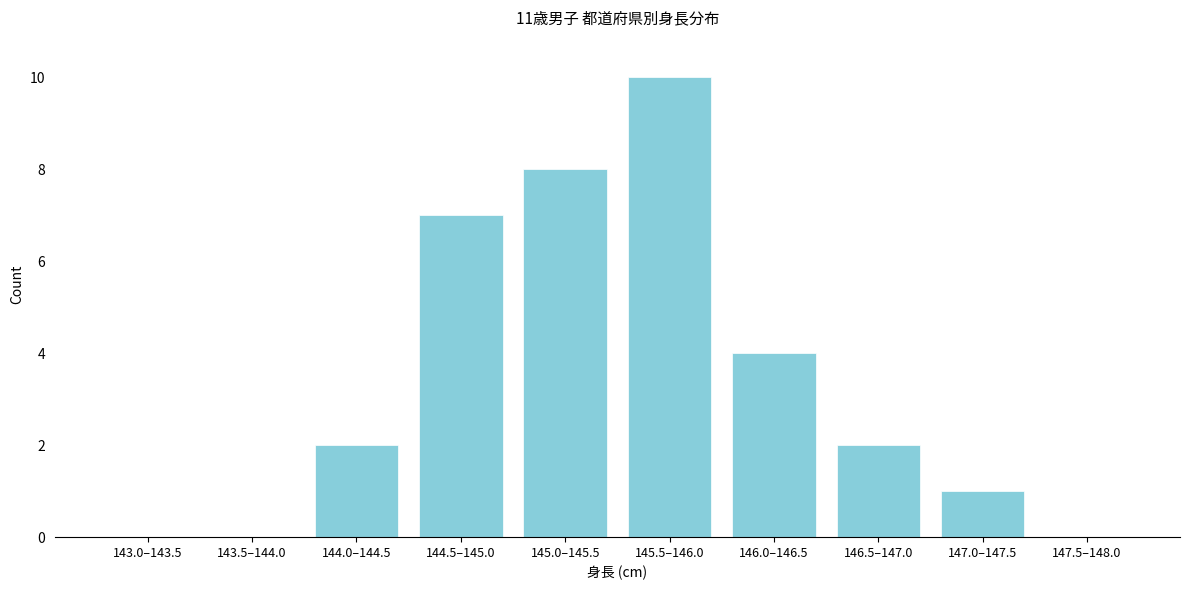

Reading left to right, transcribe all the data shown in this chart.

143.0–143.5=0	143.5–144.0=0	144.0–144.5=2	144.5–145.0=7	145.0–145.5=8	145.5–146.0=10	146.0–146.5=4	146.5–147.0=2	147.0–147.5=1	147.5–148.0=0